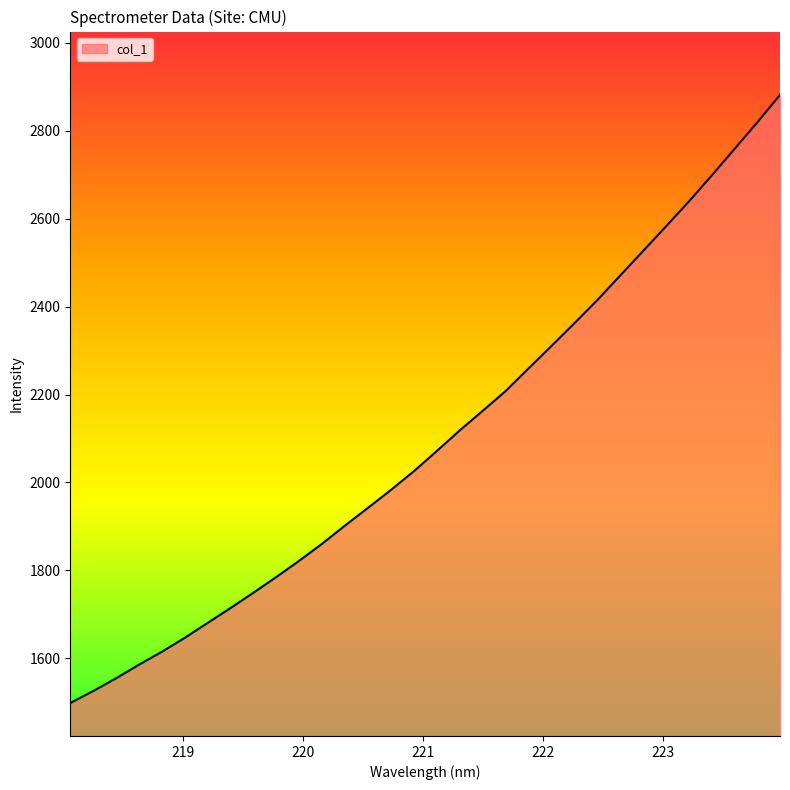

What is the average value?

2099.1